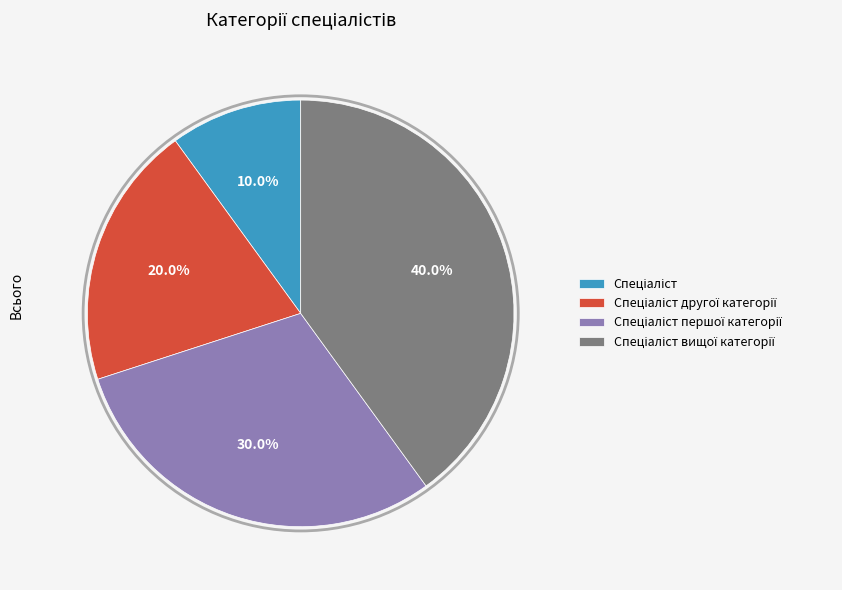

Is there a majority slice in this chart?

No